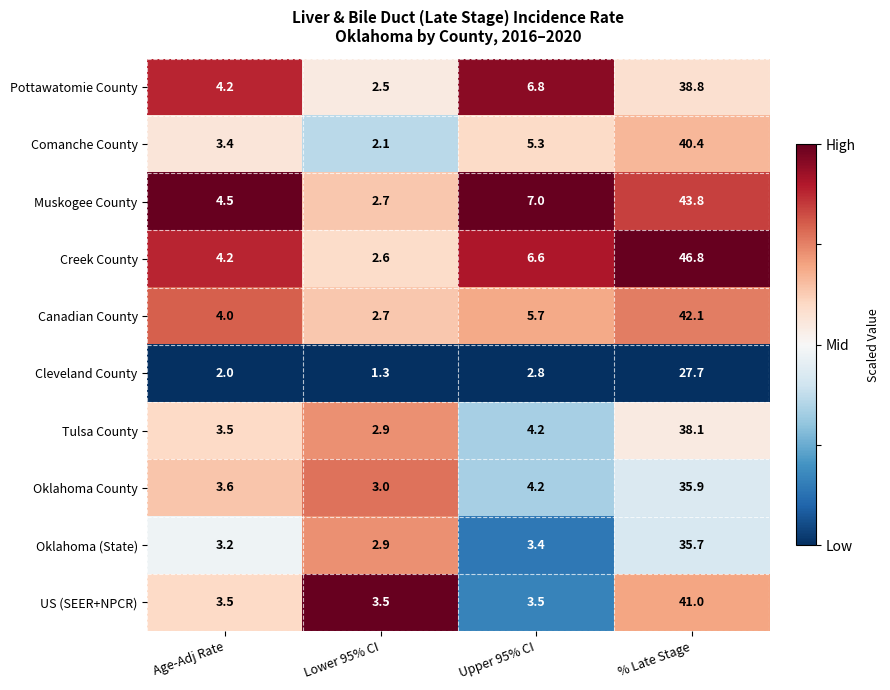

What is the spread (max minus min) of values at Upper 95% CI?

4.2